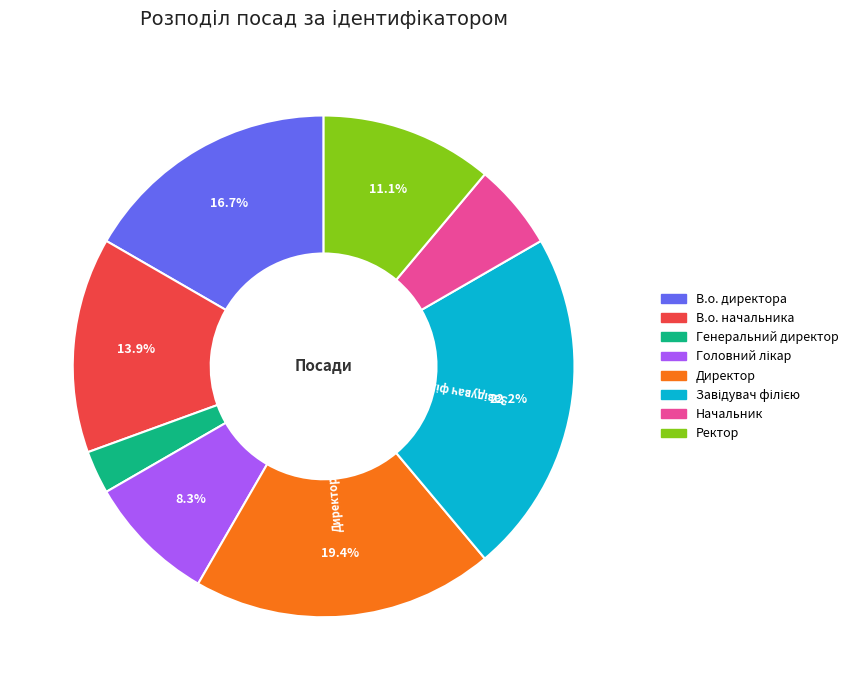

What portion of the pie excludes В.о. директора?

83.3%